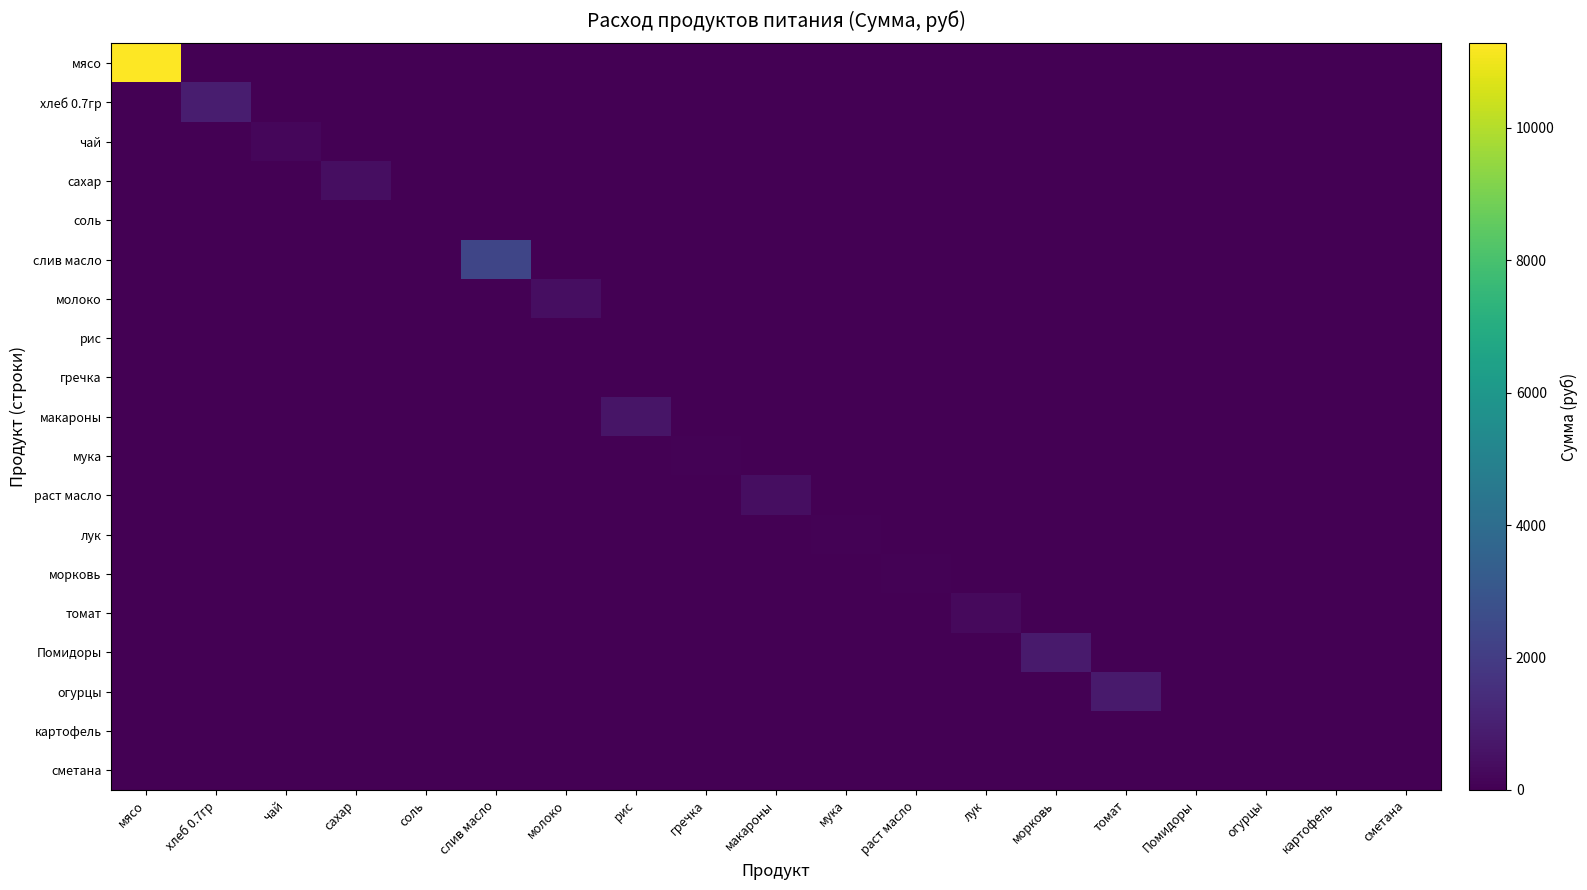

Which series changed the most between мясо and морковь?

мясо